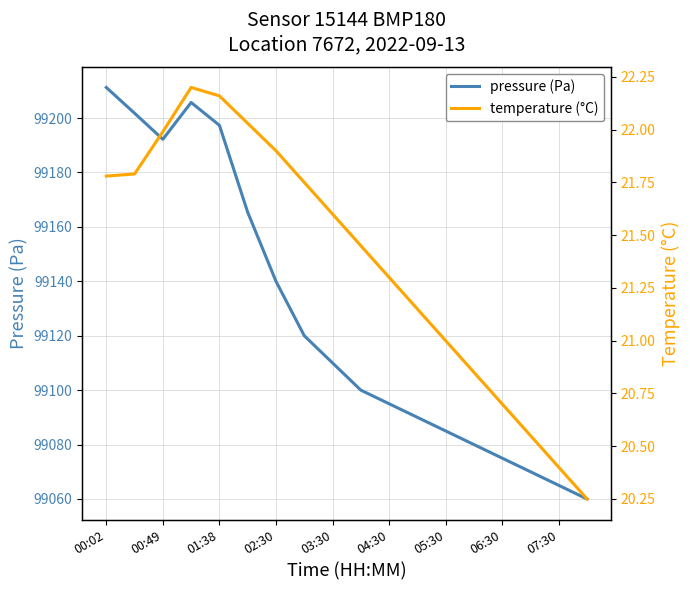

Rank the series by their maximum value, from lowest to highest.

temperature (°C), pressure (Pa)